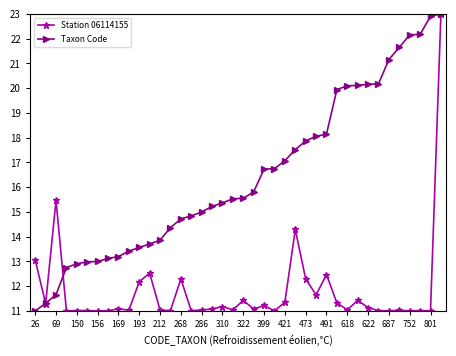

Rank the series by their average value, from highest to lowest.

Taxon Code, Station 06114155